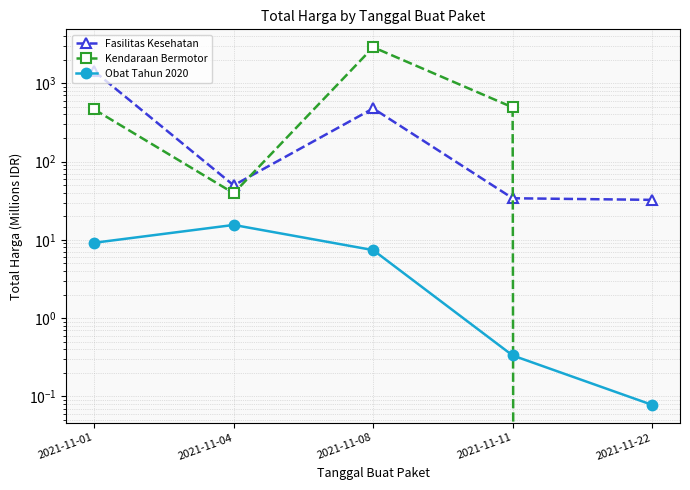

What is the sum of all Fasilitas Kesehatan values?

2019.6